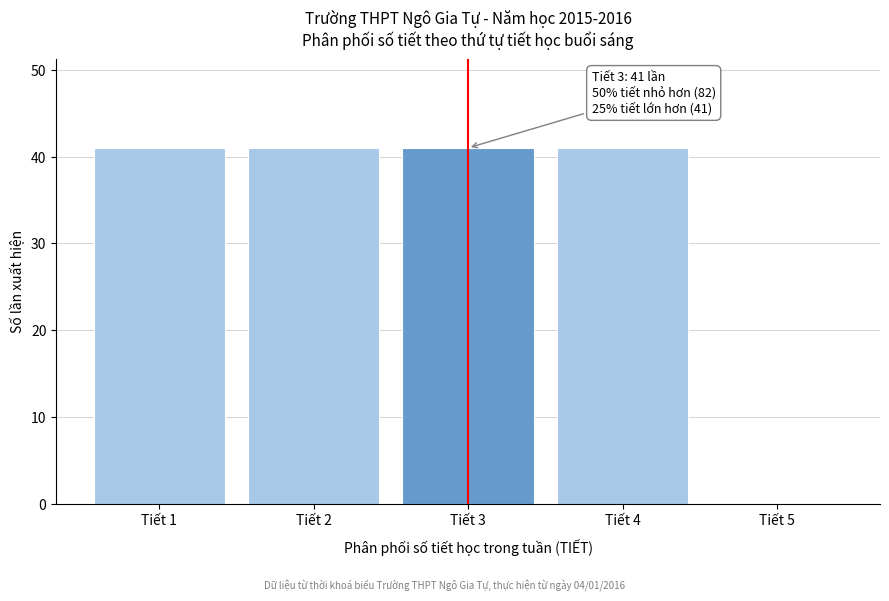

Reading right to left, extract all data points from this chart.

Tiết 5=0	Tiết 4=41	Tiết 3=41	Tiết 2=41	Tiết 1=41